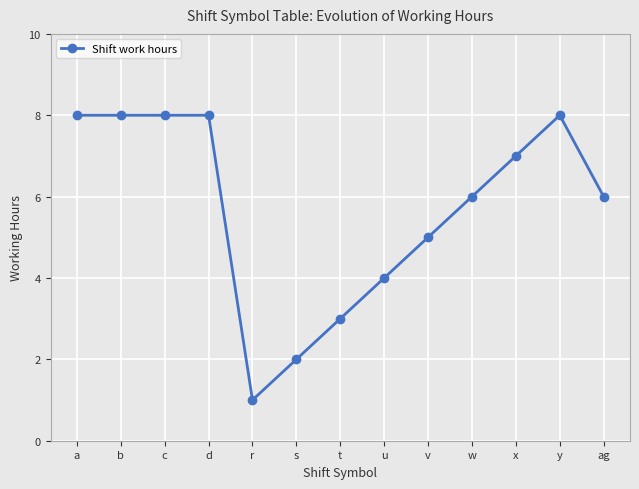

What is the label of the 11th point from the right?

c